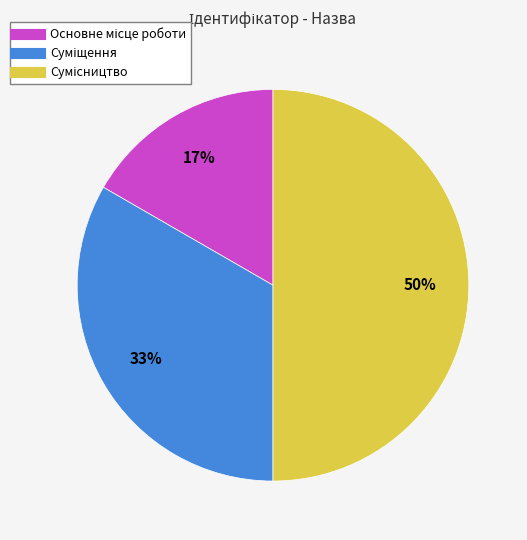

To the nearest percent, what is the difference between the largest and smallest slice percentages?

33%